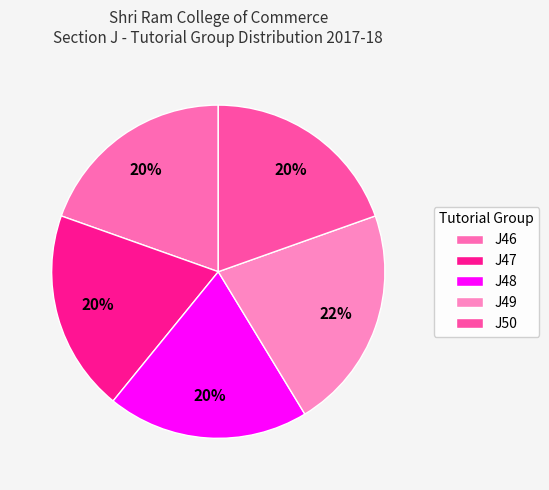

What is the ratio of the value at J49 to the value at J50?

1.1